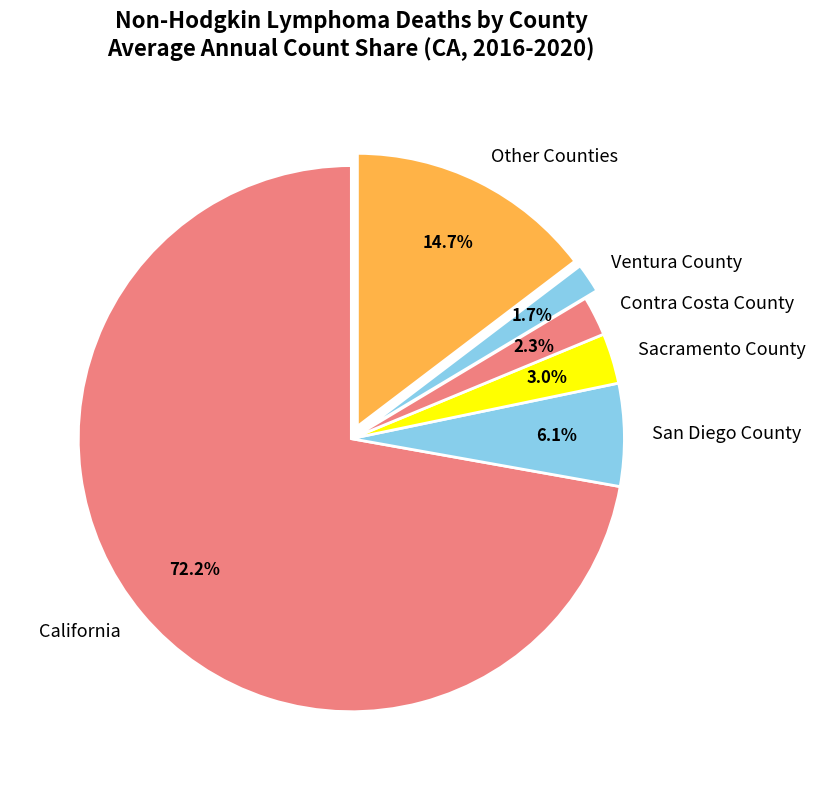

Rank the categories by value from highest to lowest.

California, Other Counties, San Diego County, Sacramento County, Contra Costa County, Ventura County